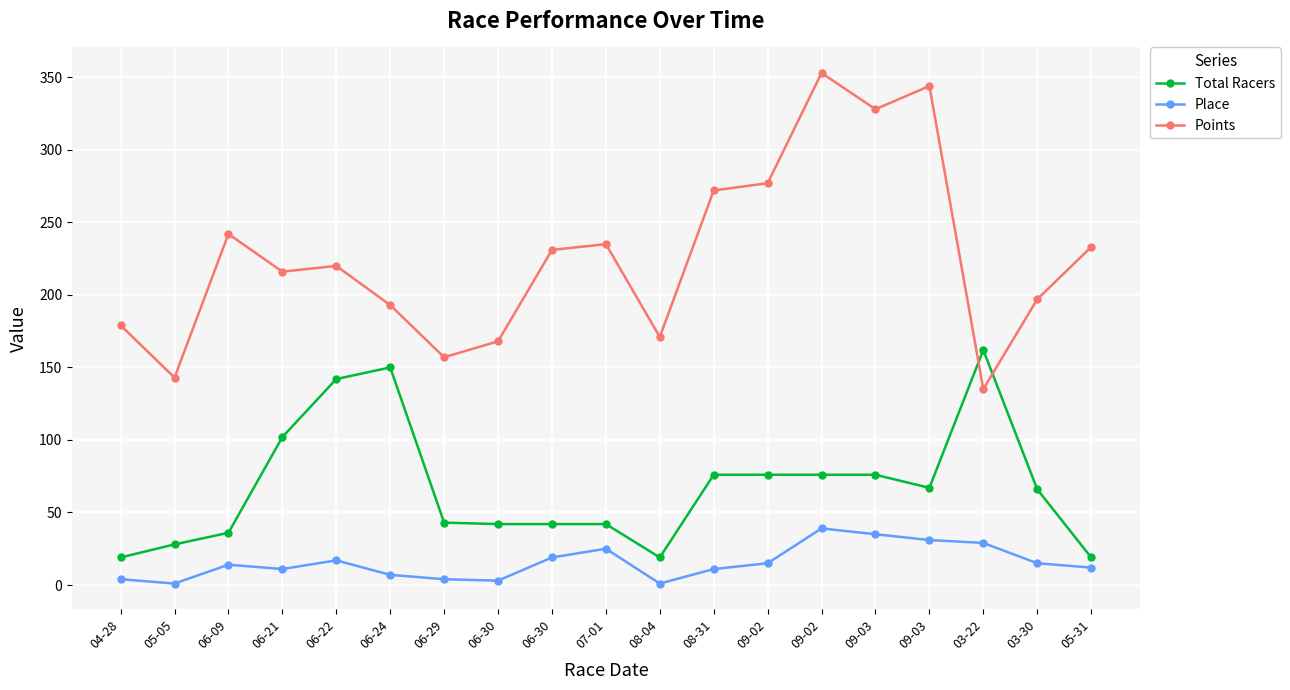

Reading left to right, what are all the values shown in this chart?

Total Racers: 04-28=19	05-05=28	06-09=36	06-21=102	06-22=142	06-24=150	06-29=43	06-30=42	06-30=42	07-01=42	08-04=19	08-31=76	09-02=76	09-02=76	09-03=76	09-03=67	03-22=162	03-30=66	05-31=19
Place: 04-28=4	05-05=1	06-09=14	06-21=11	06-22=17	06-24=7	06-29=4	06-30=3	06-30=19	07-01=25	08-04=1	08-31=11	09-02=15	09-02=39	09-03=35	09-03=31	03-22=29	03-30=15	05-31=12
Points: 04-28=179	05-05=143	06-09=242	06-21=216	06-22=220	06-24=193	06-29=157	06-30=168	06-30=231	07-01=235	08-04=171	08-31=272	09-02=277	09-02=353	09-03=328	09-03=344	03-22=135	03-30=197	05-31=233